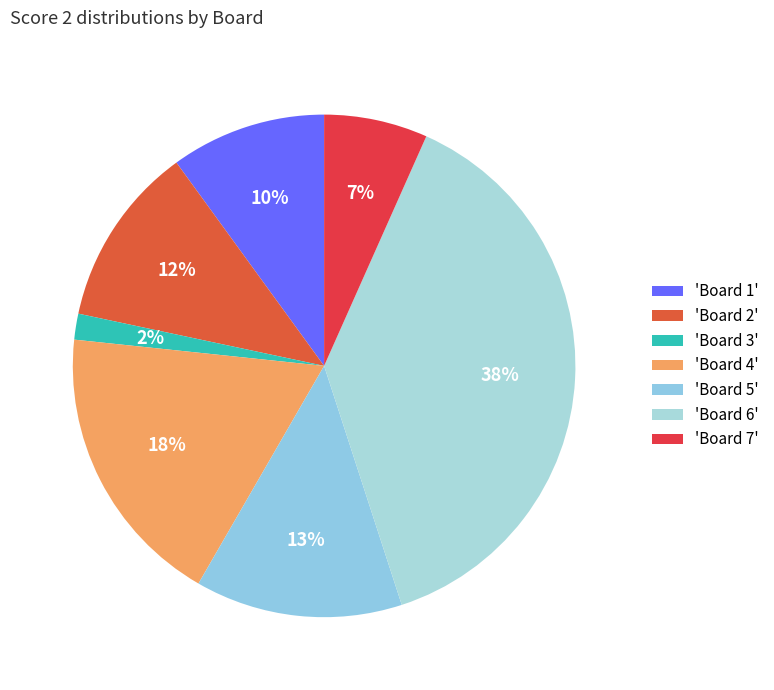

How many slices are in this pie chart?

7